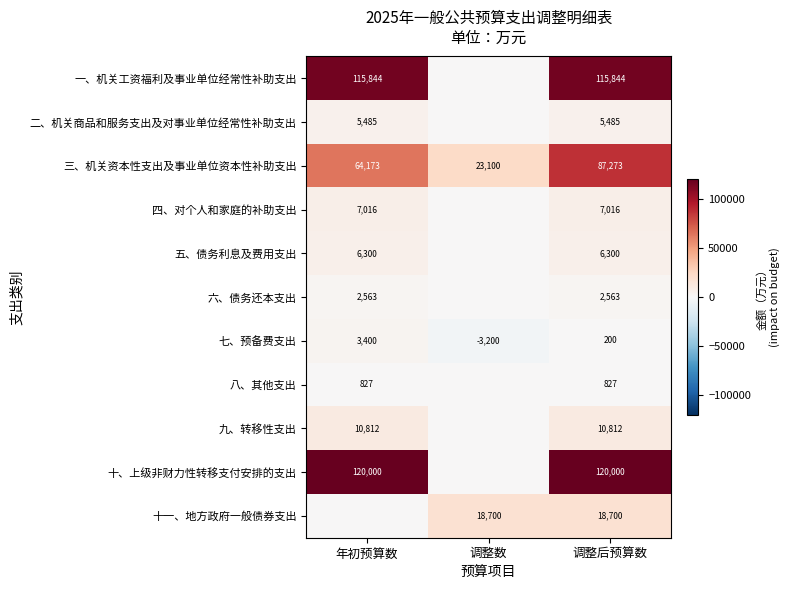

Which has a higher value, 年初预算数 or 调整数?

年初预算数